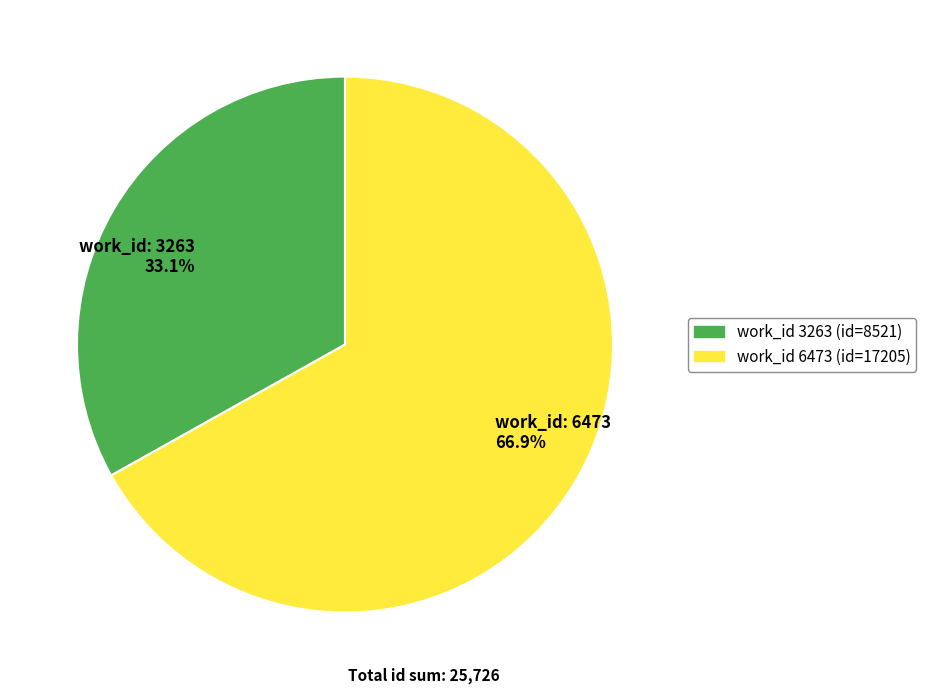

What is the total percentage of work_id: 6473 66.9% and work_id: 3263 33.1%?

100.0%